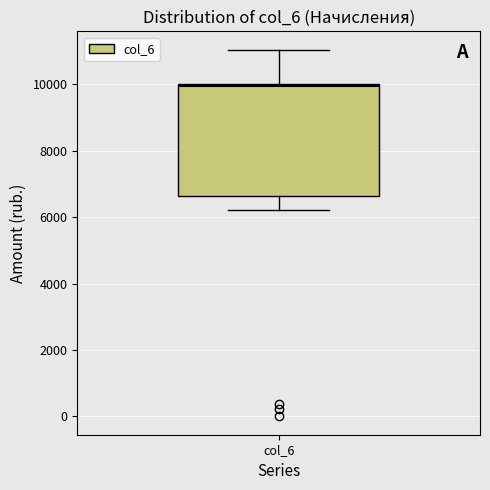

Transcribe this box plot: give where the median line is, the range the box spans, and where the two whiskers end, as read against the y-axis. The values are not printed on the chart, so give them approximately, as read against the axis.

median 10000 (just below the box's upper edge), box 6600 to 10000, whiskers 6200 to 11000